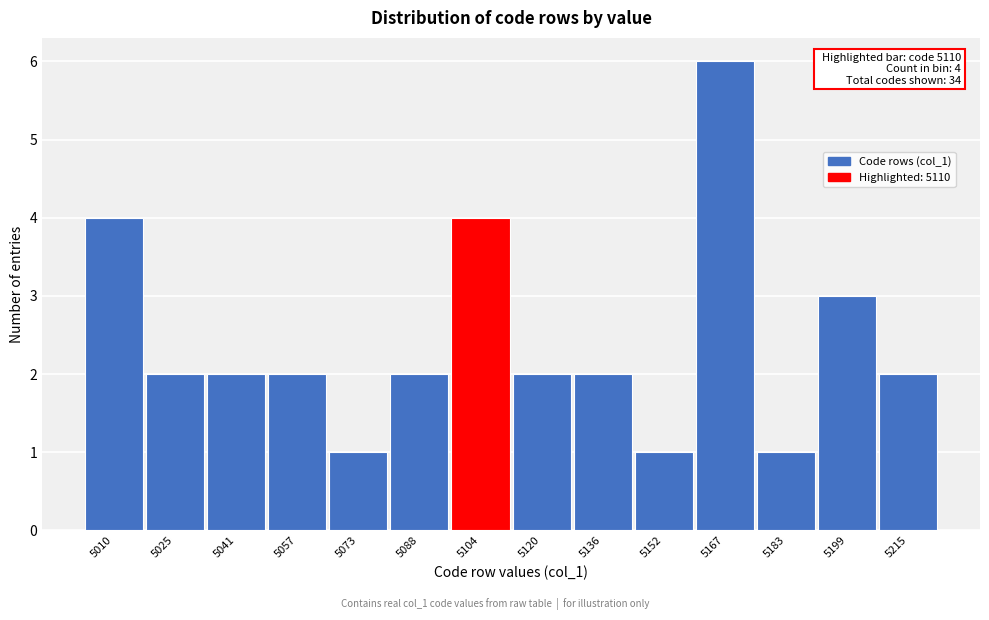

Reading left to right, list all the values displayed in this chart.

5010=4	5025=2	5041=2	5057=2	5073=1	5088=2	5104=4	5120=2	5136=2	5152=1	5167=6	5183=1	5199=3	5215=2